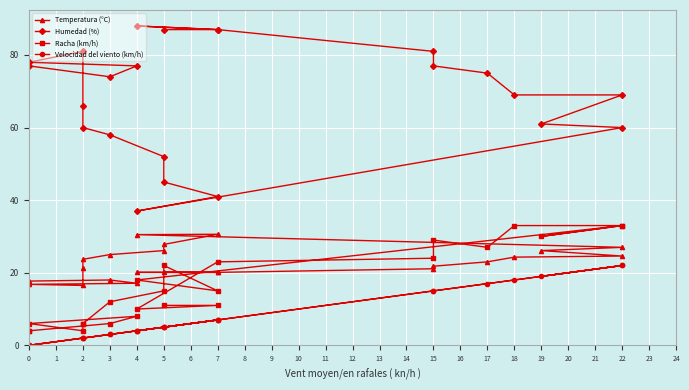

List the series in order of their peak value, lowest first.

Velocidad del viento (km/h), Temperatura (°C), Racha (km/h), Humedad (%)